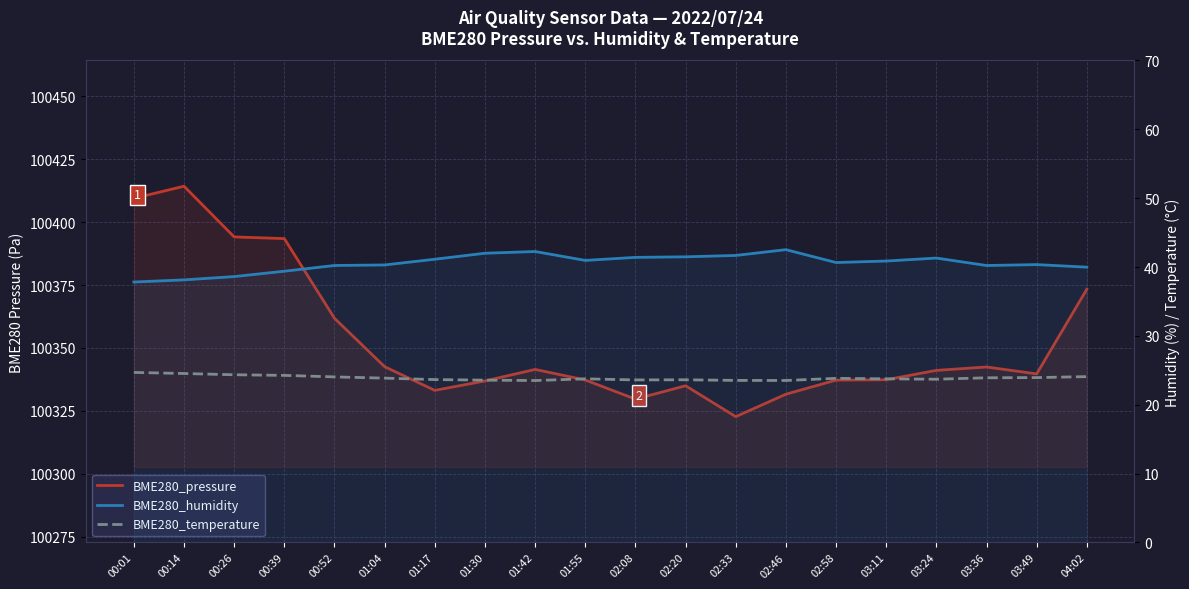

Reading right to left, what are all the values shown in this chart?

BME280_pressure: 100373.3	100339.7	100342.4	100341.1	100337.3	100337.2	100331.6	100322.7	100334.9	100329.6	100337.2	100341.4	100336.9	100333.1	100342.5	100361.8	100393.5	100394.1	100414.3	100409.5
BME280_humidity: 40.0	40.4	40.2	41.3	40.9	40.6	42.5	41.7	41.5	41.4	41.0	42.2	42.0	41.1	40.3	40.2	39.4	38.6	38.1	37.8
BME280_temperature: 24.1	23.9	23.9	23.7	23.8	23.8	23.5	23.5	23.6	23.6	23.8	23.5	23.6	23.6	23.9	24.0	24.3	24.4	24.5	24.7